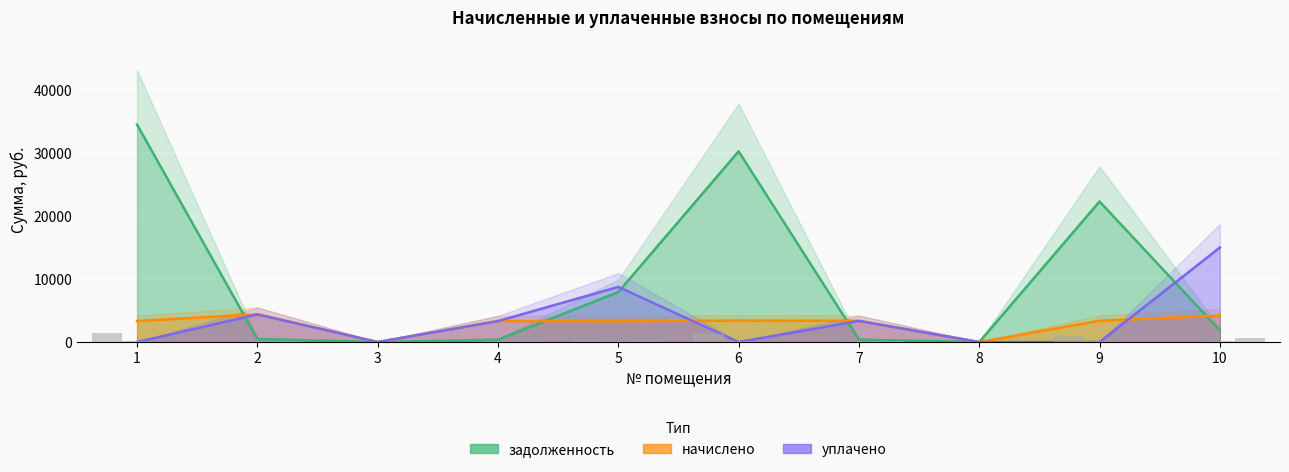

How many data points in задолженность are above 1857?

5